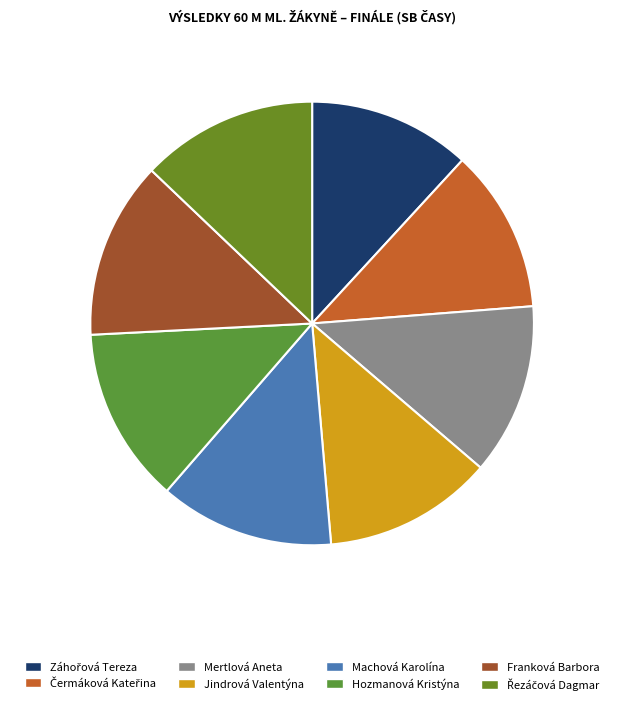

Count the number of slices in the pie.

8